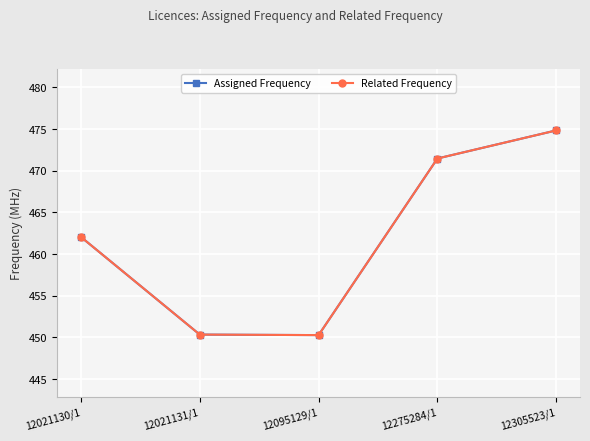

How many lines are shown in the chart?

2